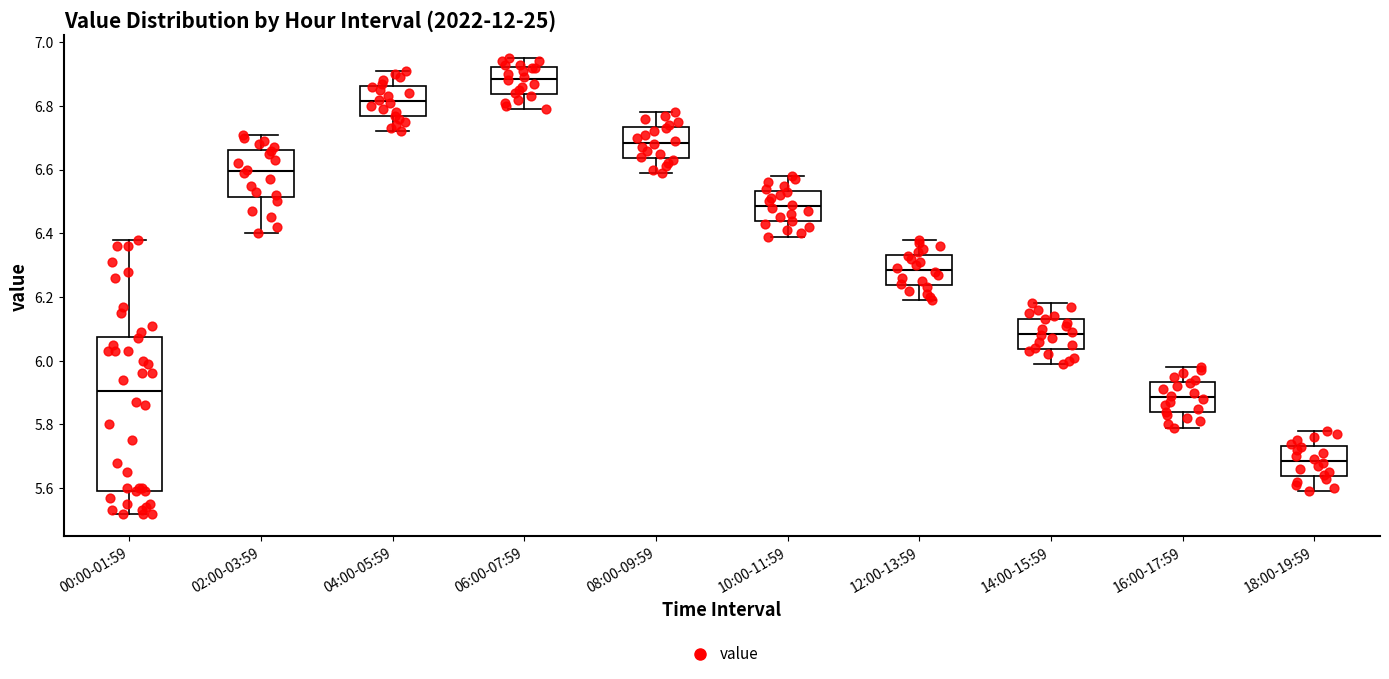

Reading left to right, read every box against the y-axis: the position of its median line, the range the box covers, and the ends of its whiskers. The values are not printed on the chart, so give them approximately, as read against the axis.

00:00-01:59: median 5.90, box 5.60 to 6.08, whiskers 5.52 to 6.38
02:00-03:59: median 6.60, box 6.52 to 6.66, whiskers 6.40 to 6.72
04:00-05:59: median 6.82, box 6.76 to 6.86, whiskers 6.72 to 6.92
06:00-07:59: median 6.88, box 6.84 to 6.92, whiskers 6.80 to 6.96
08:00-09:59: median 6.68, box 6.64 to 6.74, whiskers 6.60 to 6.78
10:00-11:59: median 6.48, box 6.44 to 6.54, whiskers 6.40 to 6.58
12:00-13:59: median 6.28, box 6.24 to 6.34, whiskers 6.20 to 6.38
14:00-15:59: median 6.08, box 6.04 to 6.14, whiskers 6.00 to 6.18
16:00-17:59: median 5.88, box 5.84 to 5.94, whiskers 5.80 to 5.98
18:00-19:59: median 5.68, box 5.64 to 5.74, whiskers 5.60 to 5.78